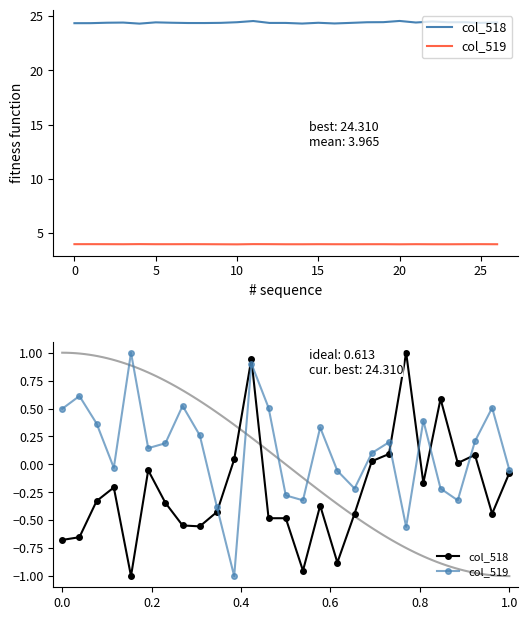

How many data points in col_518 are less than 0?

19